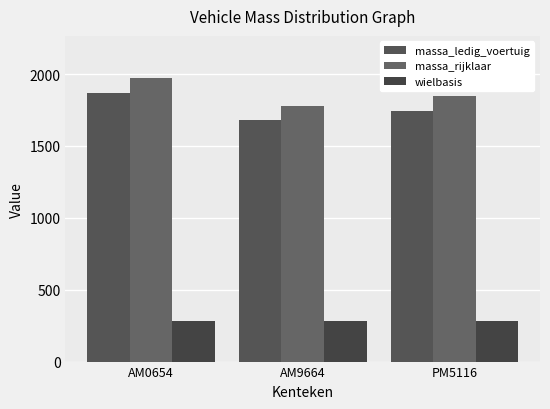

How many distinct data groups are displayed?

3